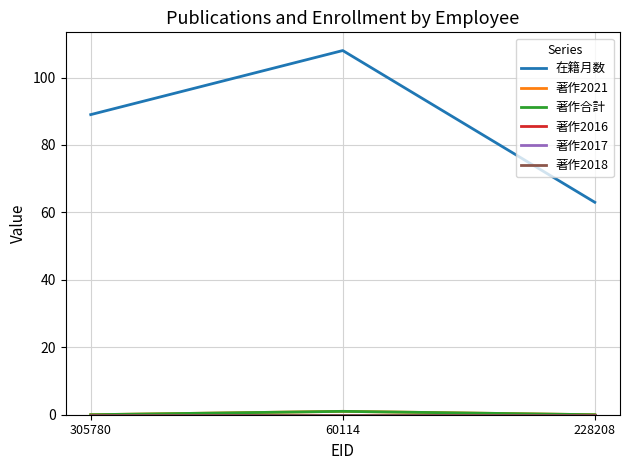

Is this an area chart (filled region under the line)?

No